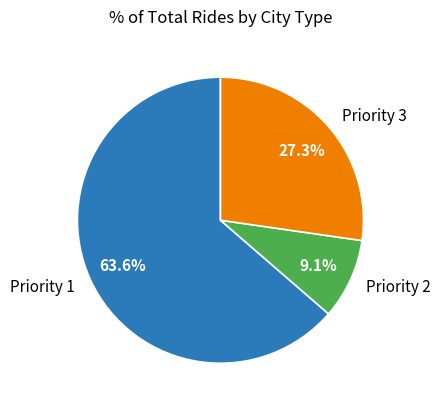

Rank the categories by value from lowest to highest.

Priority 2, Priority 3, Priority 1